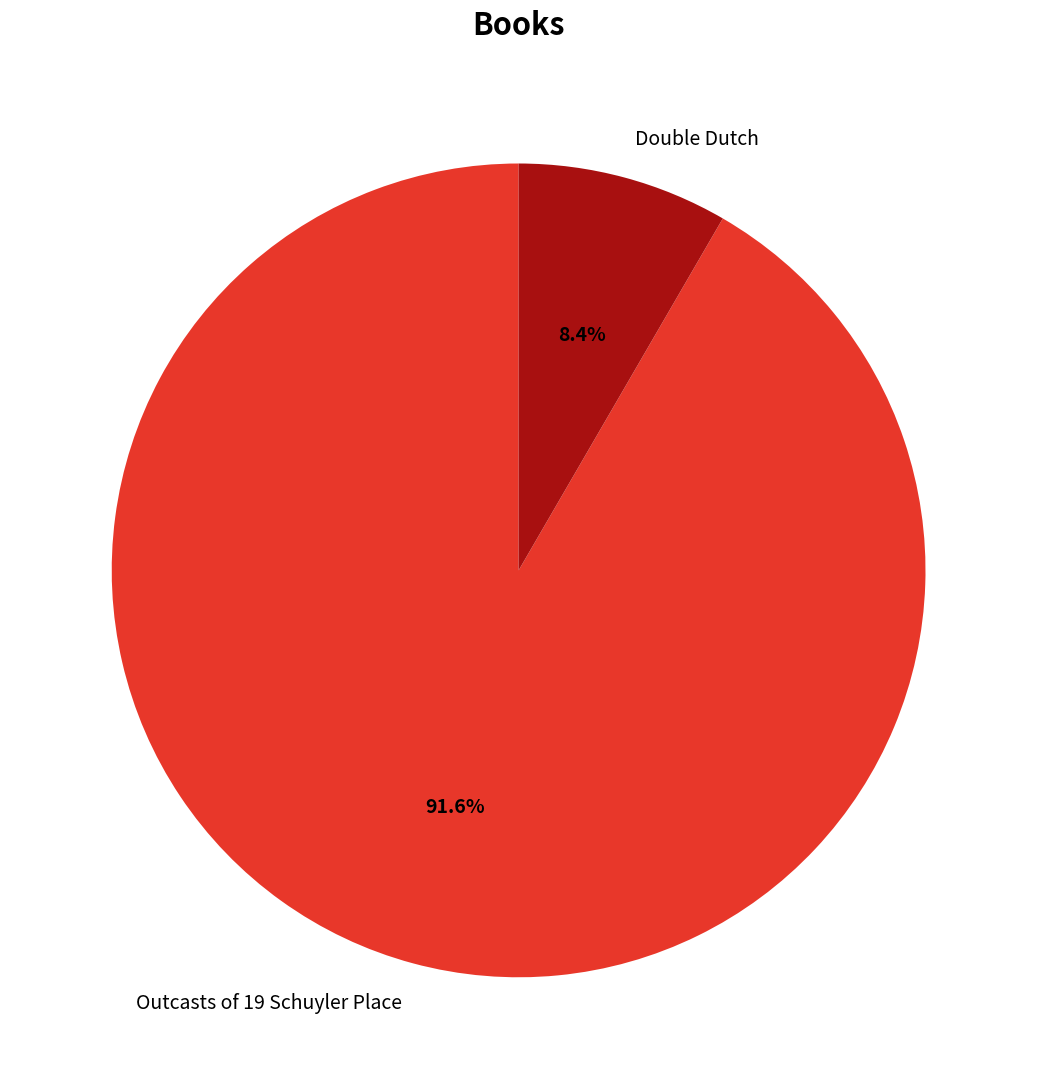

Which category has the biggest portion of the pie?

Outcasts of 19 Schuyler Place